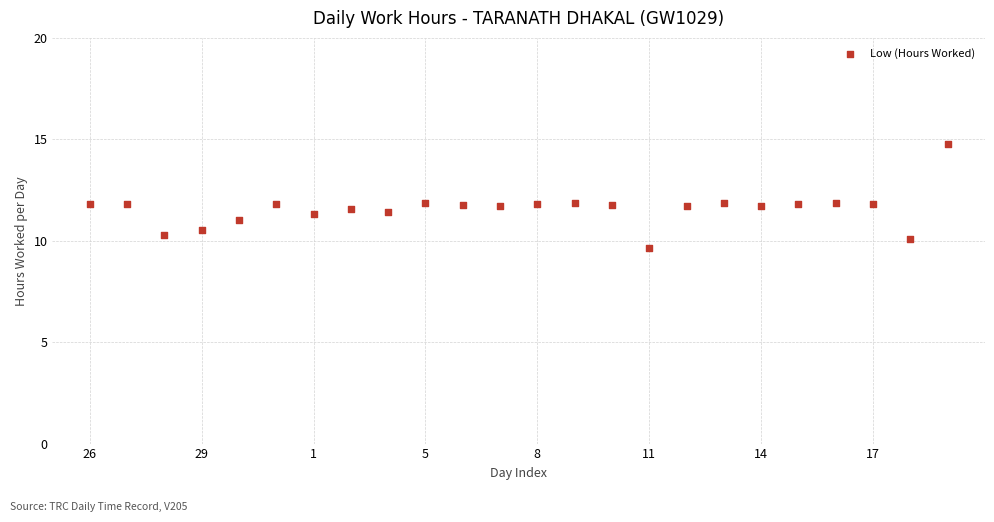

How many points are shown in the scatter plot?

24